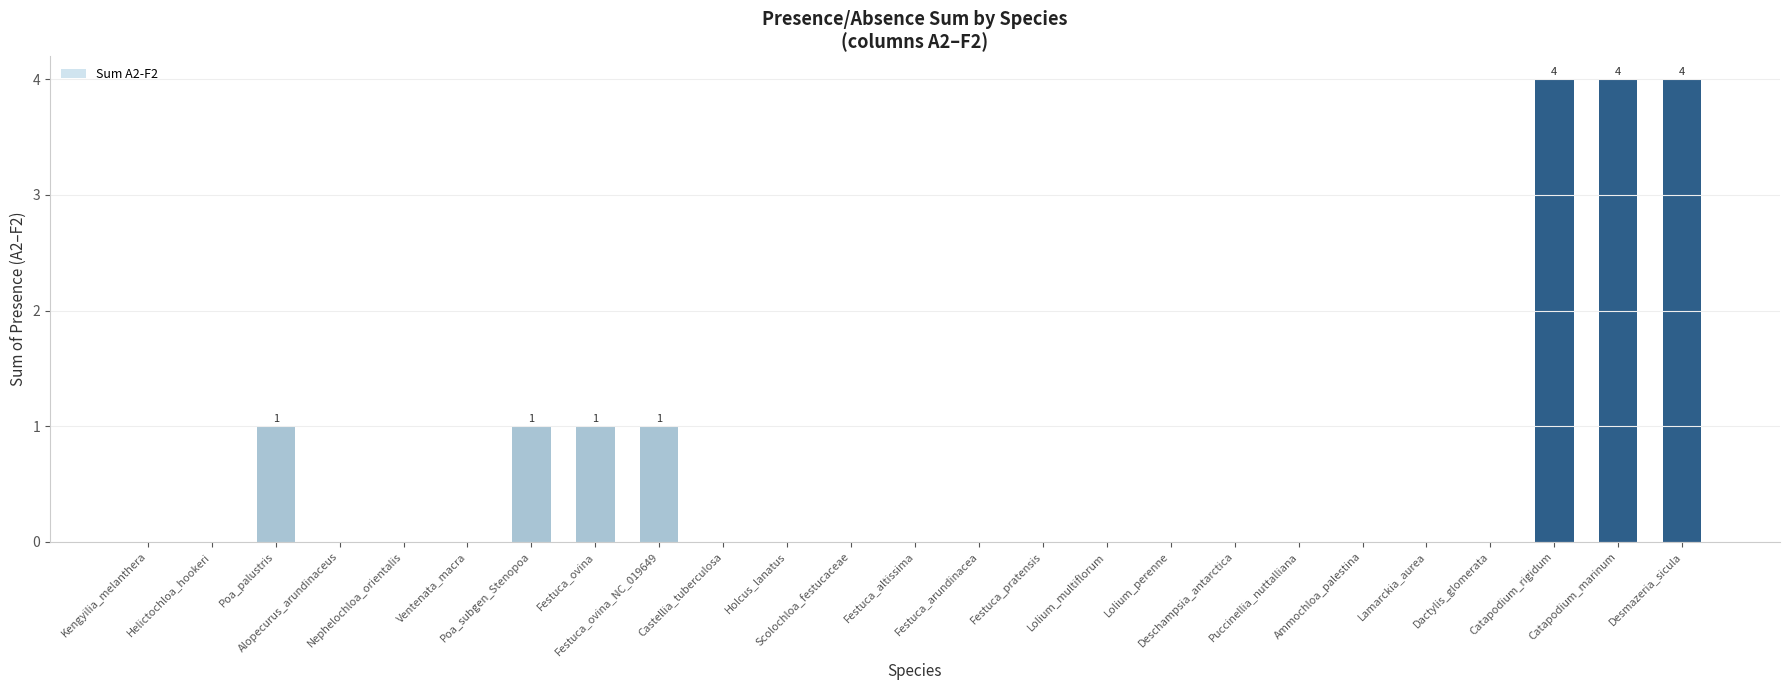

Reading right to left, list all the values displayed in this chart.

4	4	4	0	0	0	0	0	0	0	0	0	0	0	0	0	1	1	1	0	0	0	1	0	0